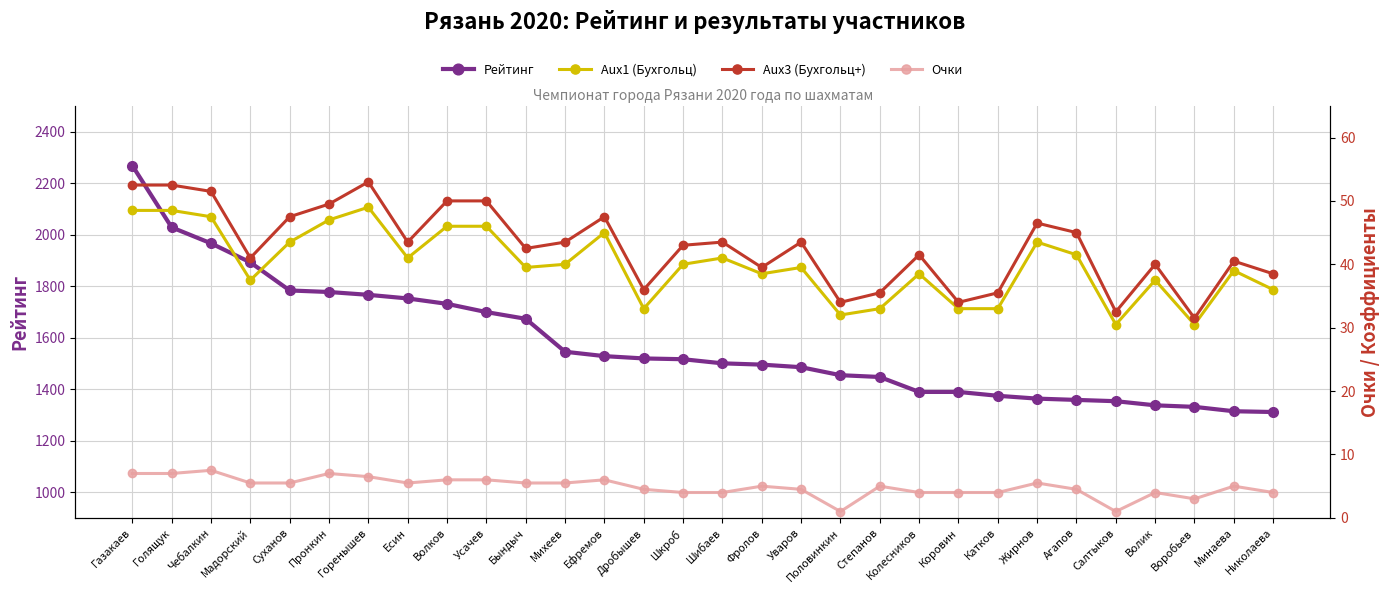

Is this an area chart (filled region under the line)?

No